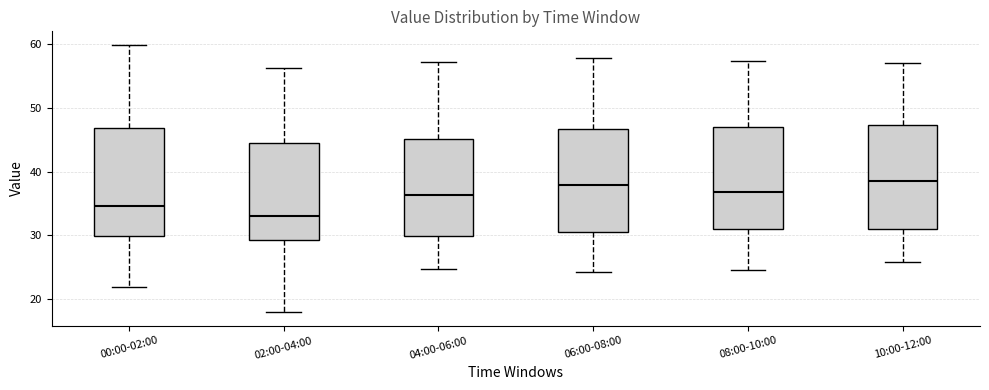

Reading left to right, read every box against the y-axis: the position of its median line, the range the box covers, and the ends of its whiskers. The values are not printed on the chart, so give them approximately, as read against the axis.

00:00-02:00: median 35, box 30 to 47, whiskers 22 to 60
02:00-04:00: median 33, box 29 to 44, whiskers 18 to 56
04:00-06:00: median 36, box 30 to 45, whiskers 25 to 57
06:00-08:00: median 38, box 30 to 47, whiskers 24 to 58
08:00-10:00: median 37, box 31 to 47, whiskers 25 to 57
10:00-12:00: median 39, box 31 to 47, whiskers 26 to 57